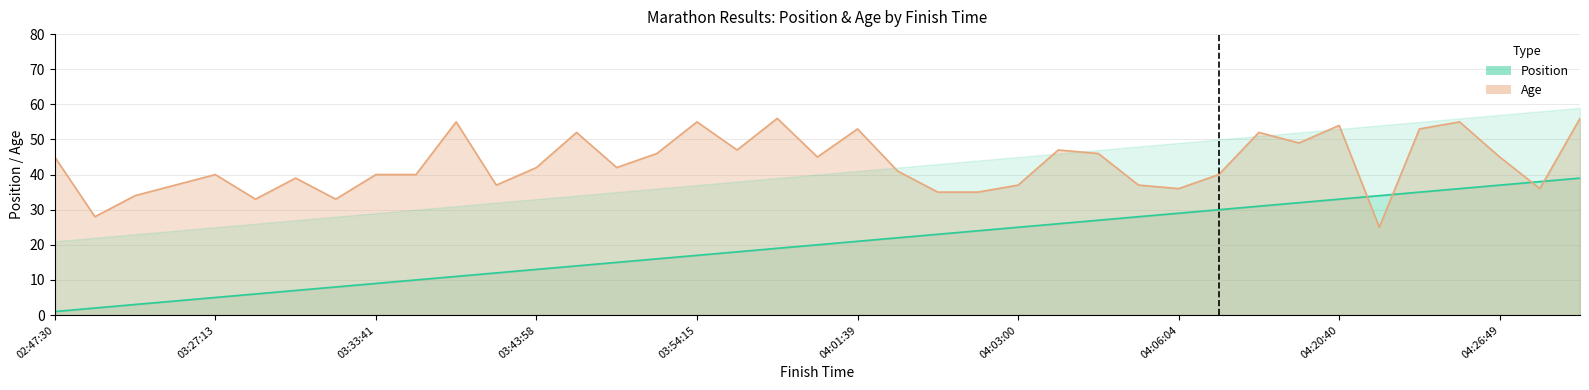

At which category does Age reach its first local valley?

02:49:56